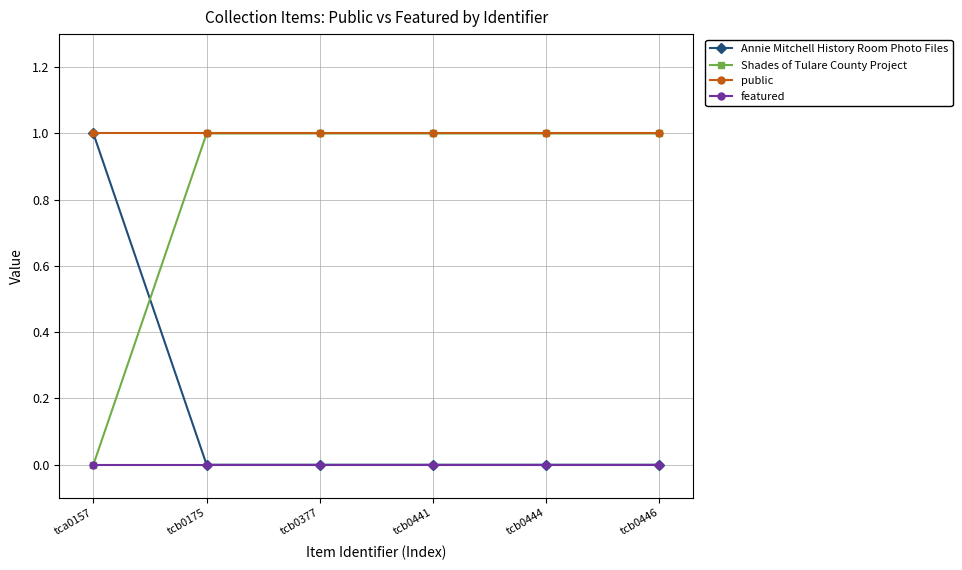

The public series shows 2 at tca0157. True or false?

False